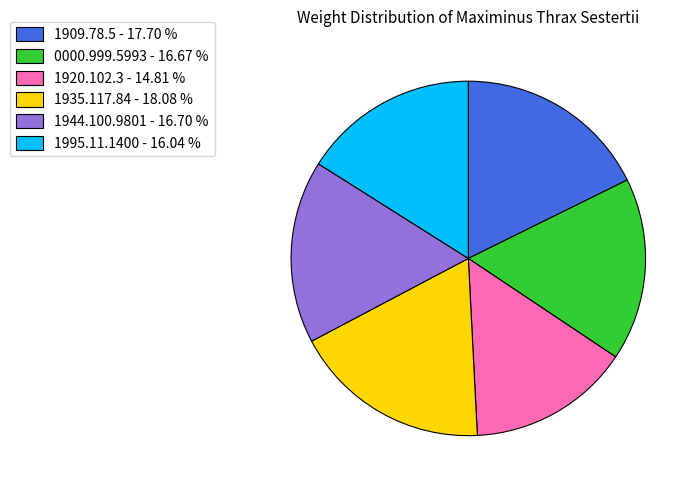

Is 1944.100.9801 the majority of the pie?

No